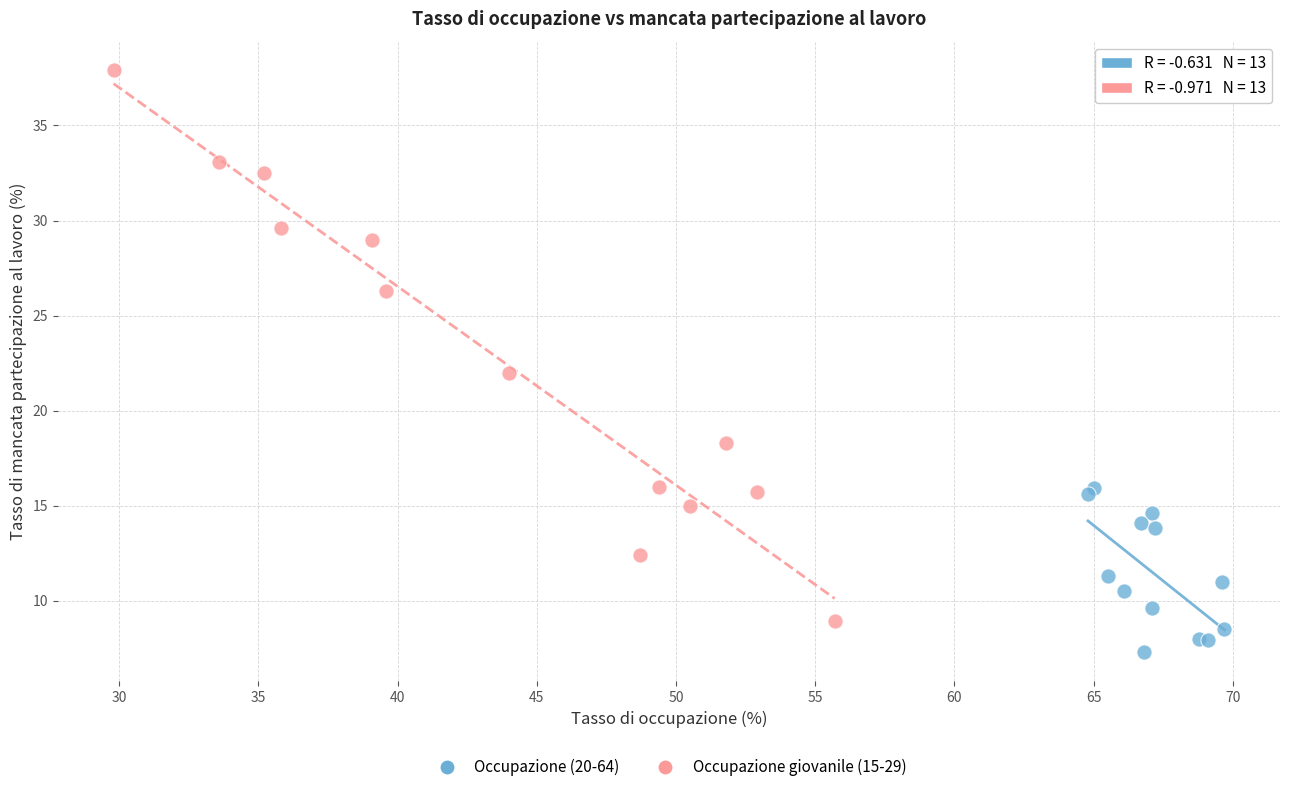

What are all the series names shown in the legend?

Occupazione (20-64), Occupazione giovanile (15-29)